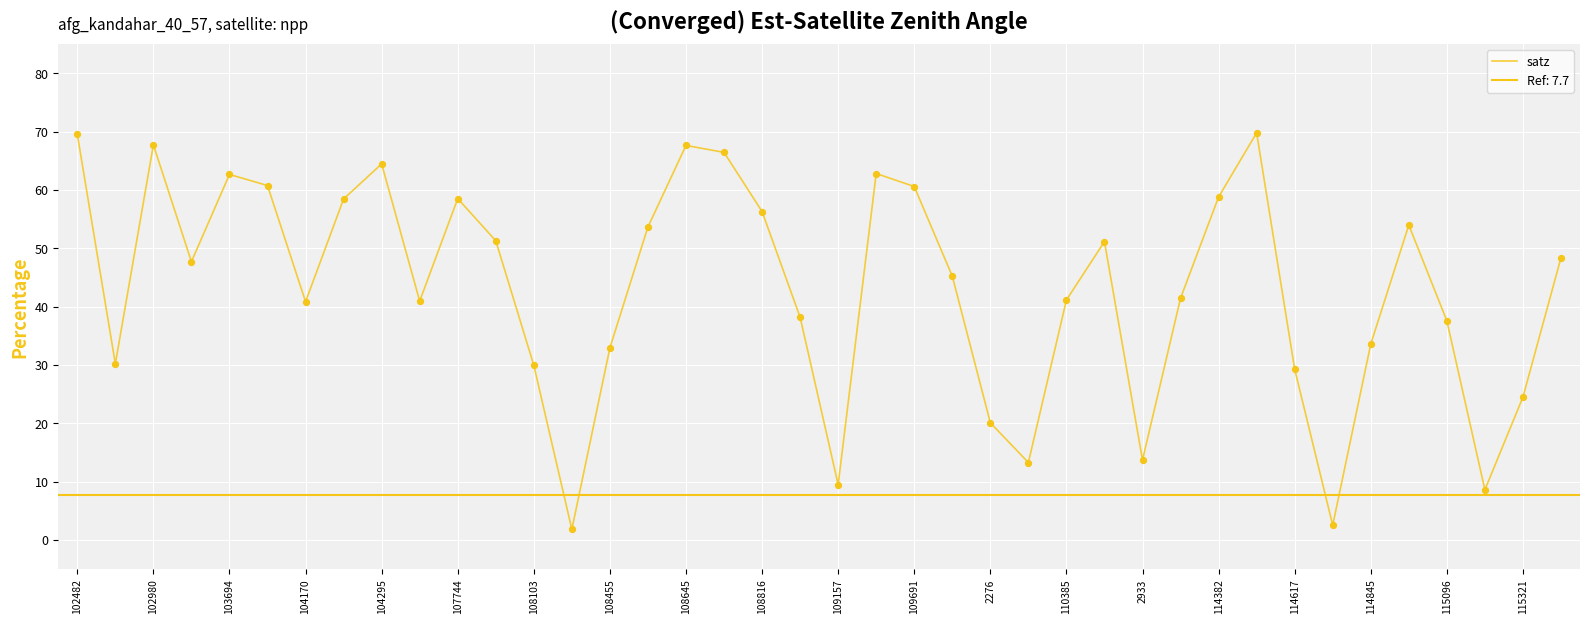

Approximately how many times larger is the value at 33 compared to 28?

0.2